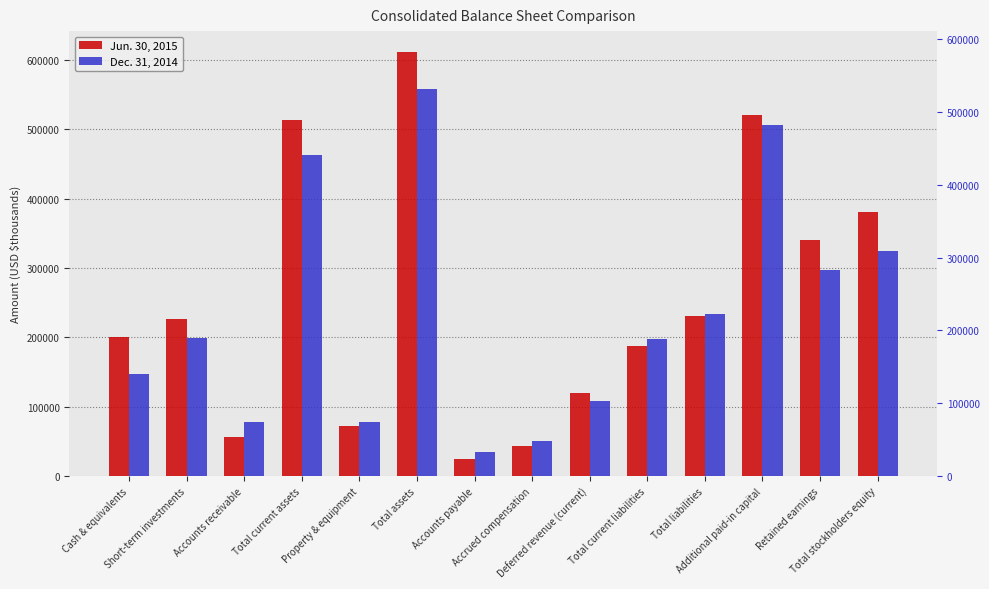

True or false: Jun. 30, 2015 has a value of 611138 at Total assets.

True